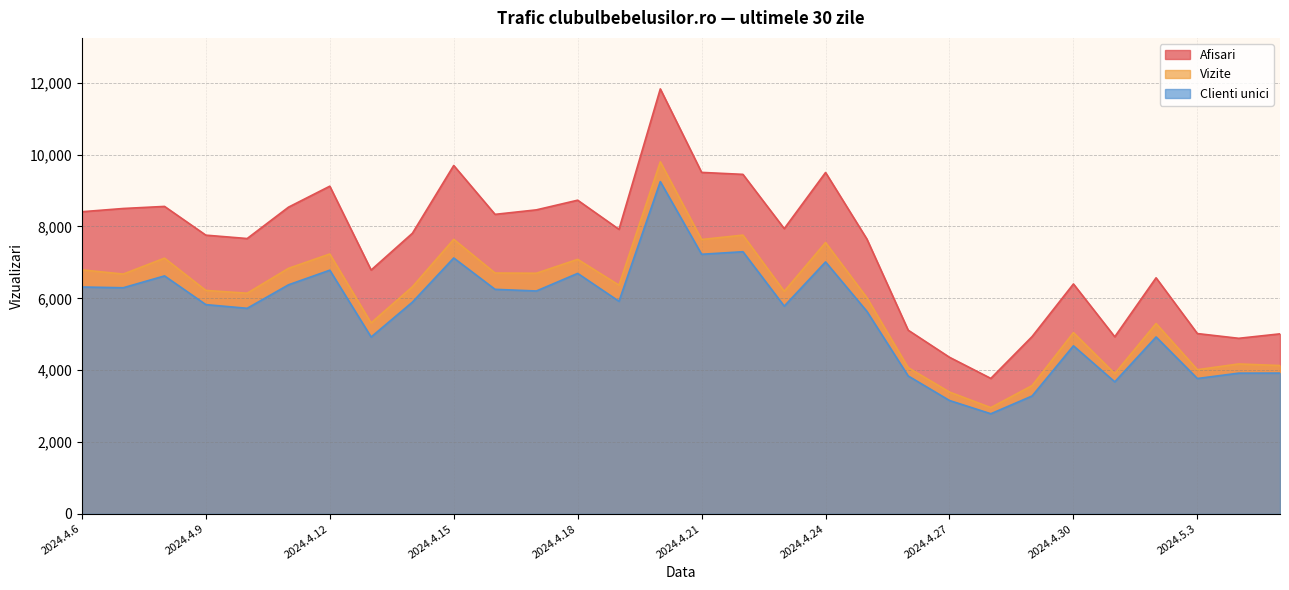

True or false: Clienti unici has a value of 3769 at 2024.5.3.

True